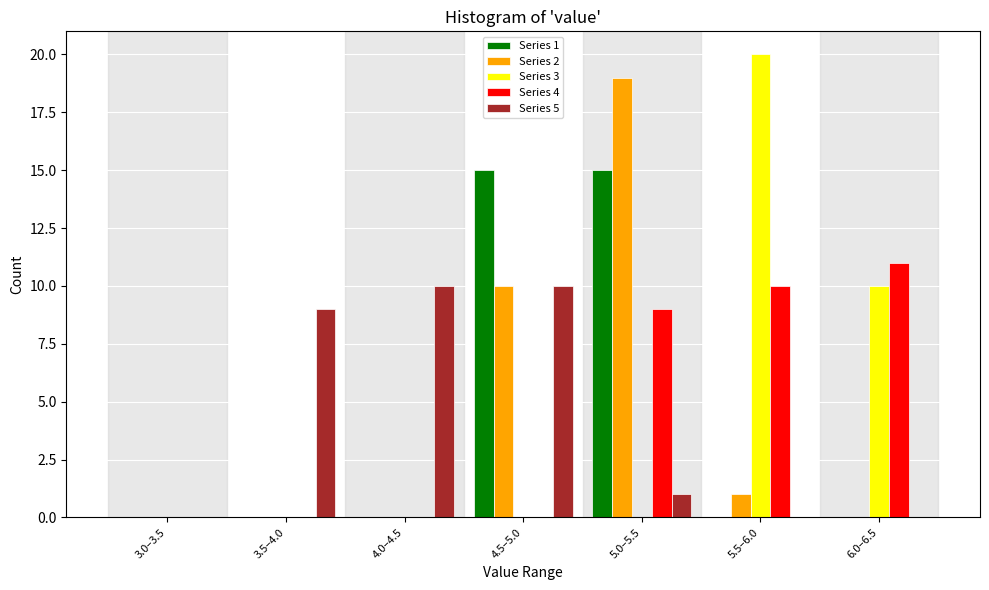

Where is Series 4 nearest to the value 5?

5.0–5.5